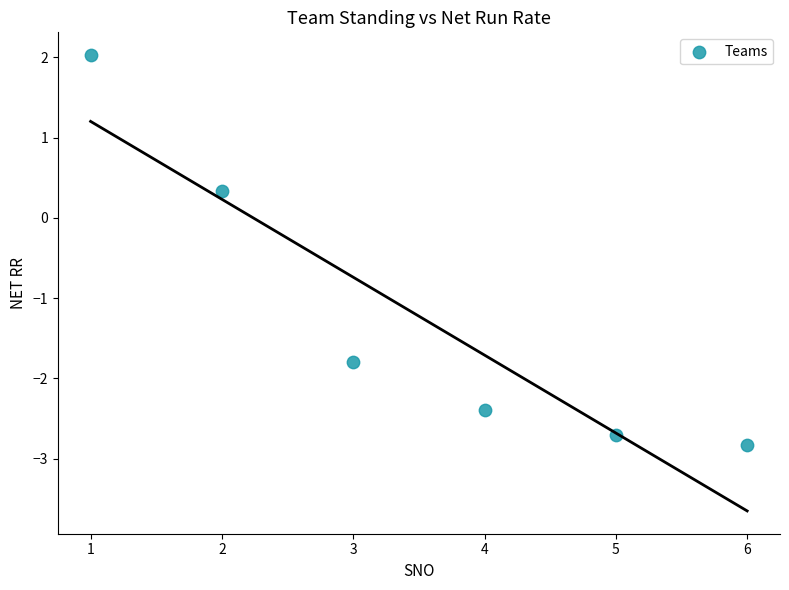

What is the range of Y values (max minus min)?

4.9